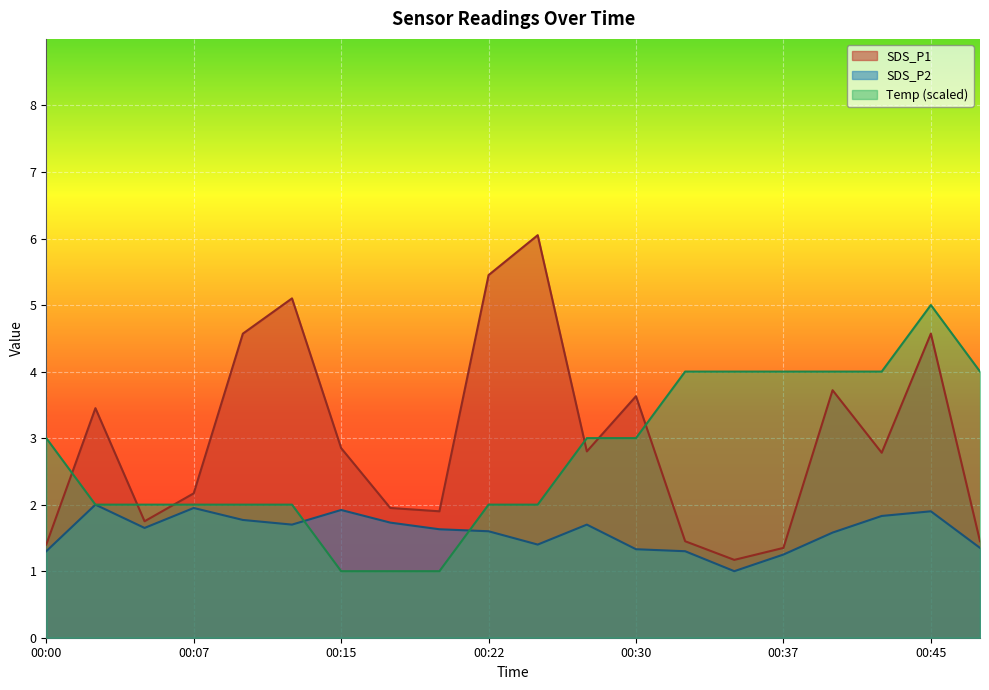

List the labels in order of Temp value, largest first.

00:45, 00:32, 00:35, 00:37, 00:40, 00:42, 00:47, 00:00, 00:27, 00:30, 00:03, 00:05, 00:07, 00:10, 00:13, 00:22, 00:25, 00:15, 00:17, 00:20